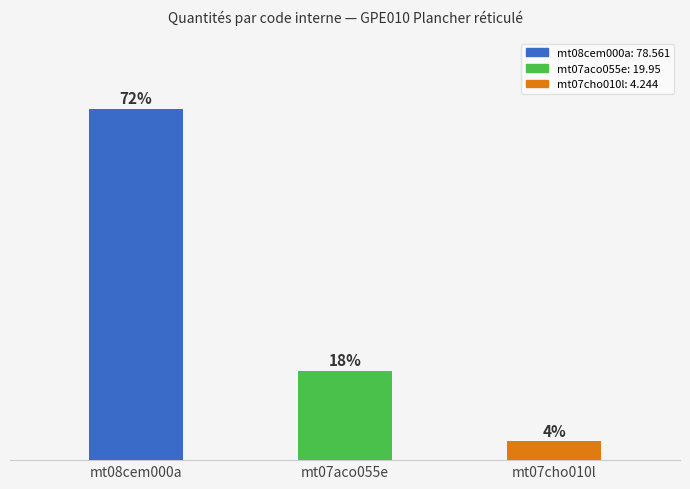

Does the chart contain any negative values?

No